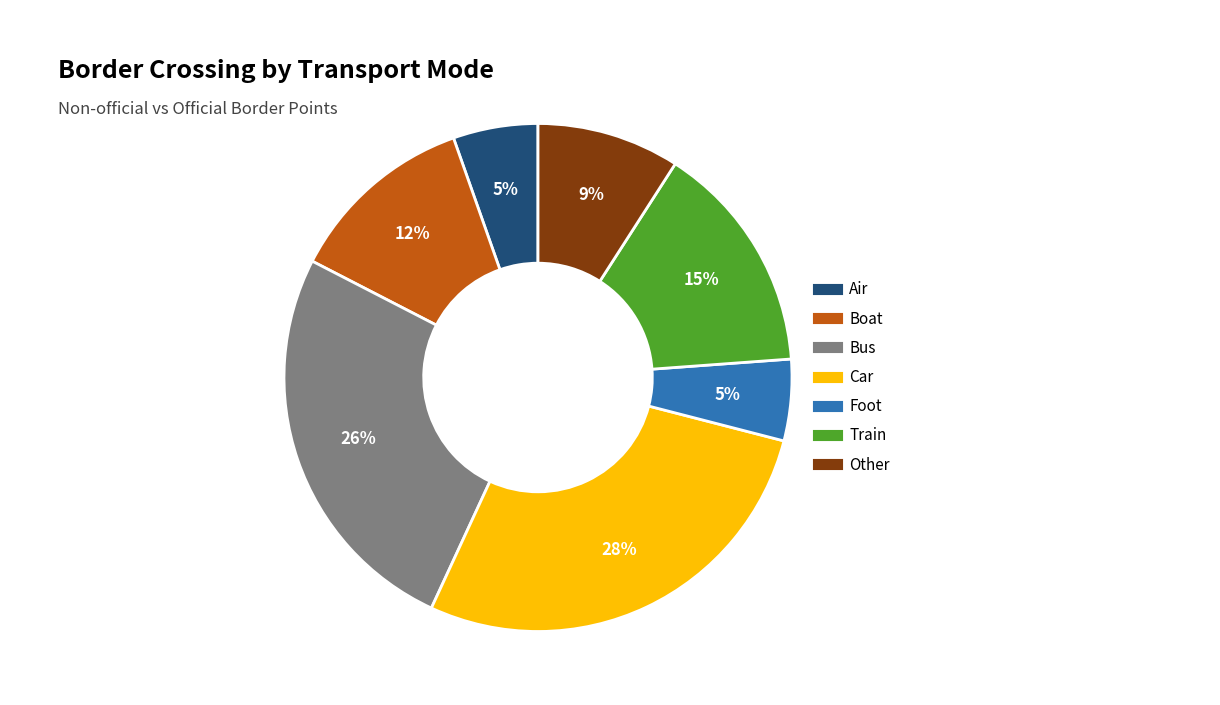

How many segments does this pie chart have?

7